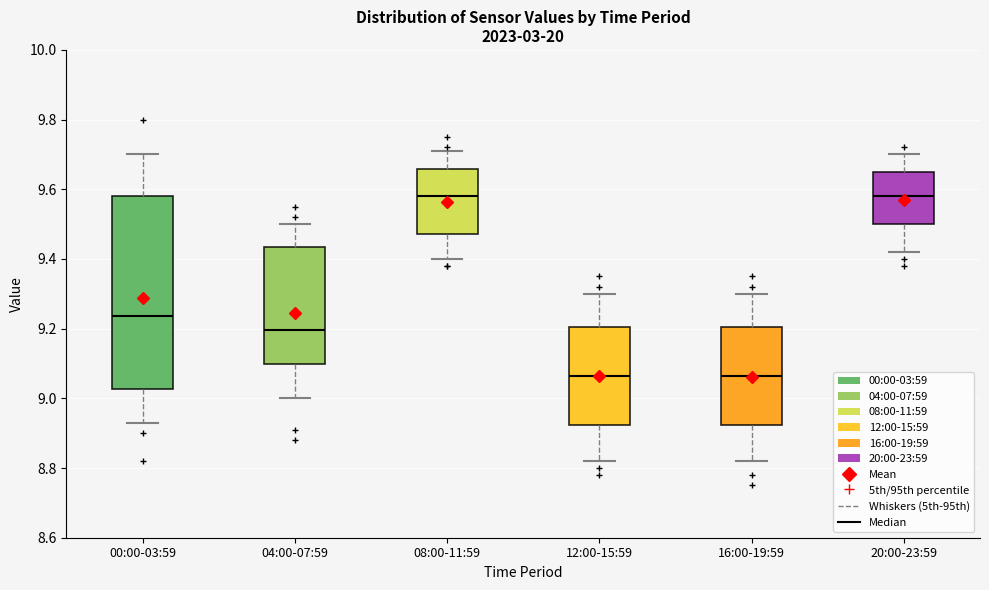

Reading left to right, read every box against the y-axis: the position of its median line, the range the box covers, and the ends of its whiskers. The values are not printed on the chart, so give them approximately, as read against the axis.

00:00-03:59: median 9.24, box 9.02 to 9.58, whiskers 8.94 to 9.70
04:00-07:59: median 9.20, box 9.10 to 9.44, whiskers 9.00 to 9.50
08:00-11:59: median 9.58, box 9.48 to 9.66, whiskers 9.40 to 9.72
12:00-15:59: median 9.06, box 8.92 to 9.20, whiskers 8.82 to 9.30
16:00-19:59: median 9.06, box 8.92 to 9.20, whiskers 8.82 to 9.30
20:00-23:59: median 9.58, box 9.50 to 9.66, whiskers 9.42 to 9.70